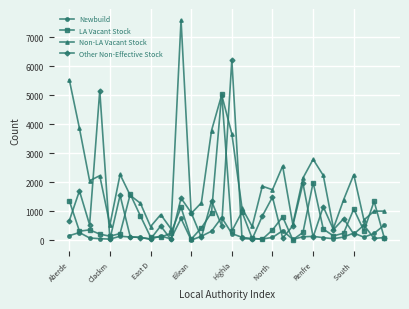

Which series has the largest total across all categories?

Non-LA Vacant Stock